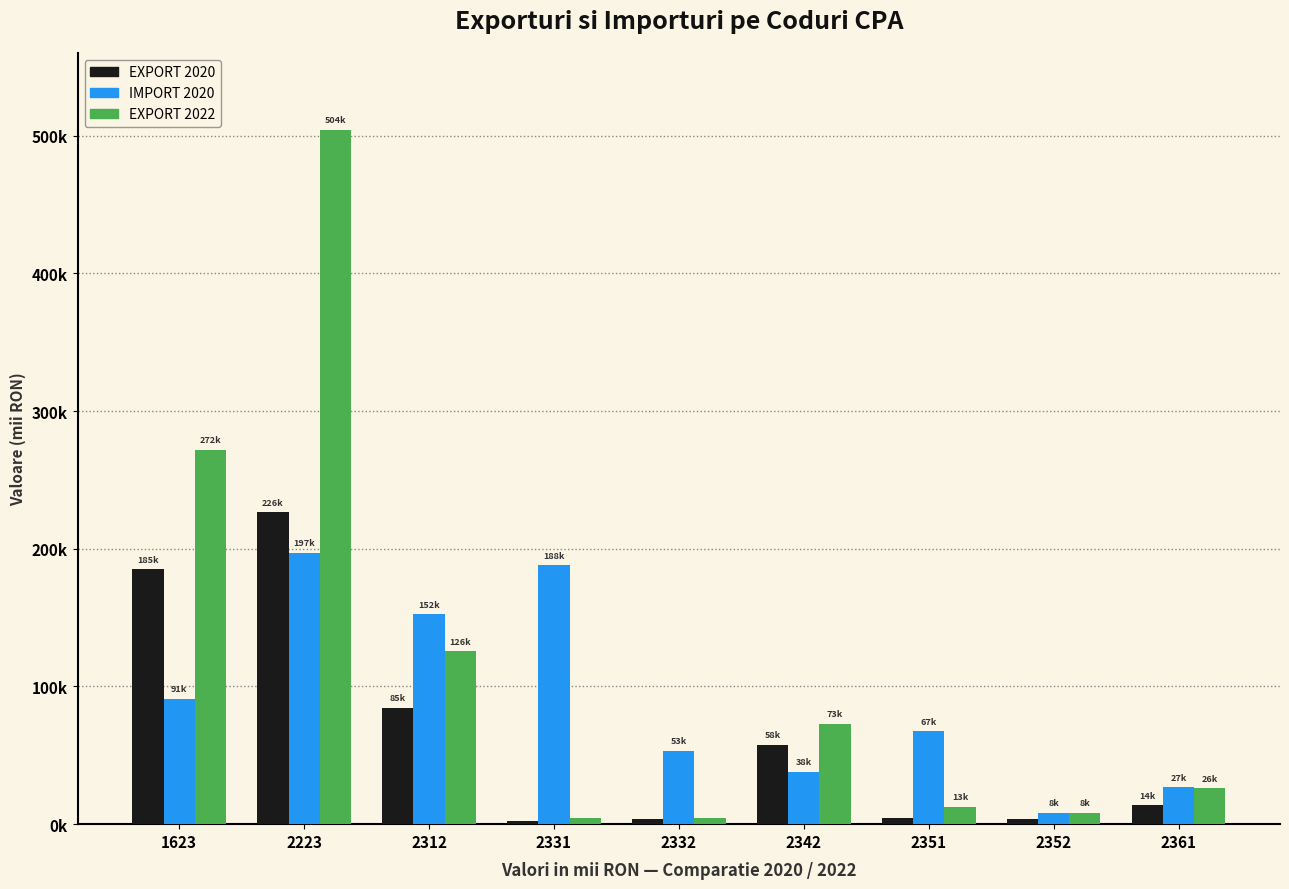

Does the chart contain any negative values?

No